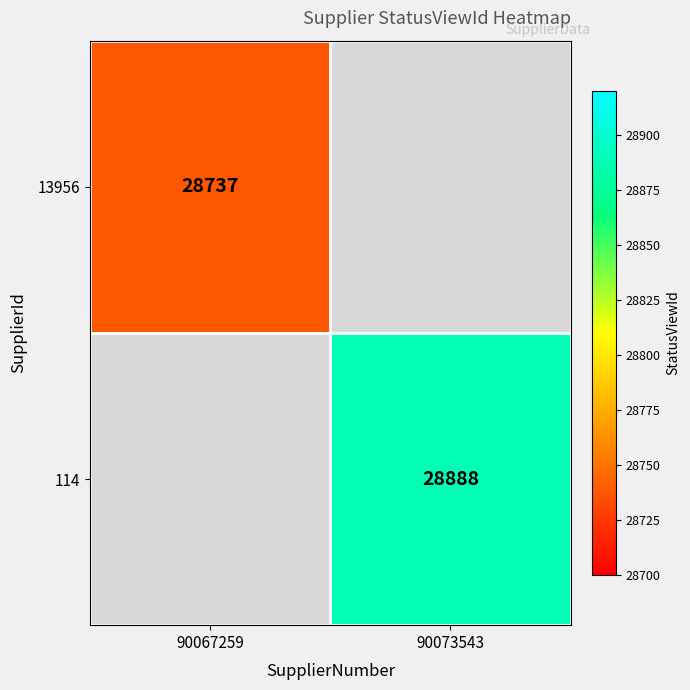

The value of 114 at 90073543 is 28888. True or false?

True